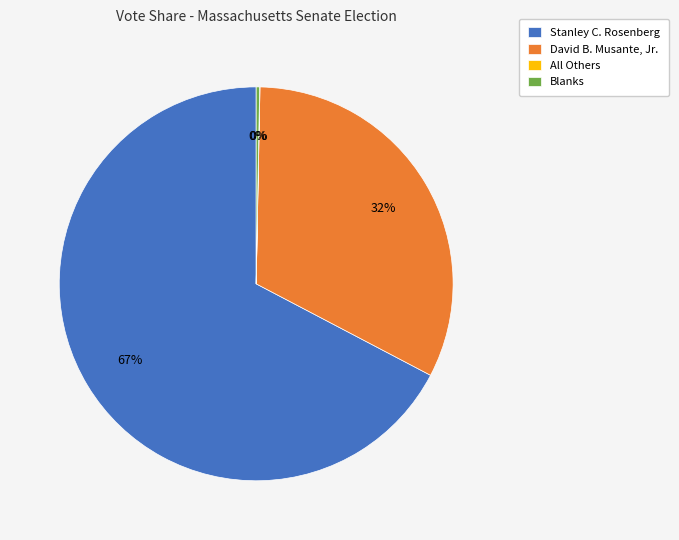

Between David B. Musante, Jr. and Stanley C. Rosenberg, which is larger?

Stanley C. Rosenberg